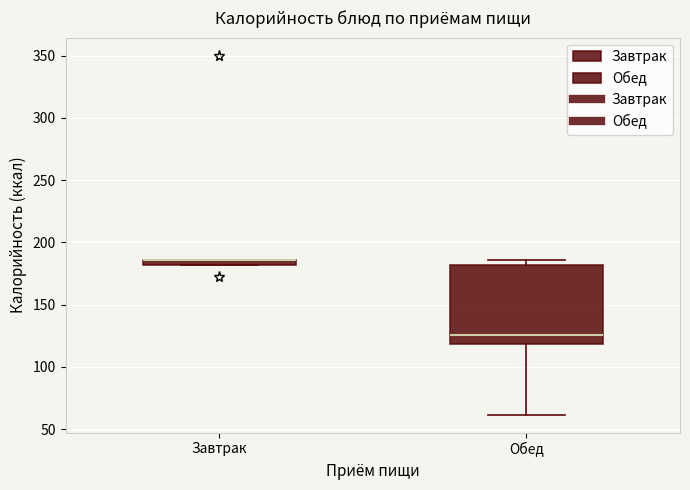

Where is the upper edge of the box for Завтрак on the y-axis? The values are not printed on the chart, so give them approximately, as read against the axis.

185